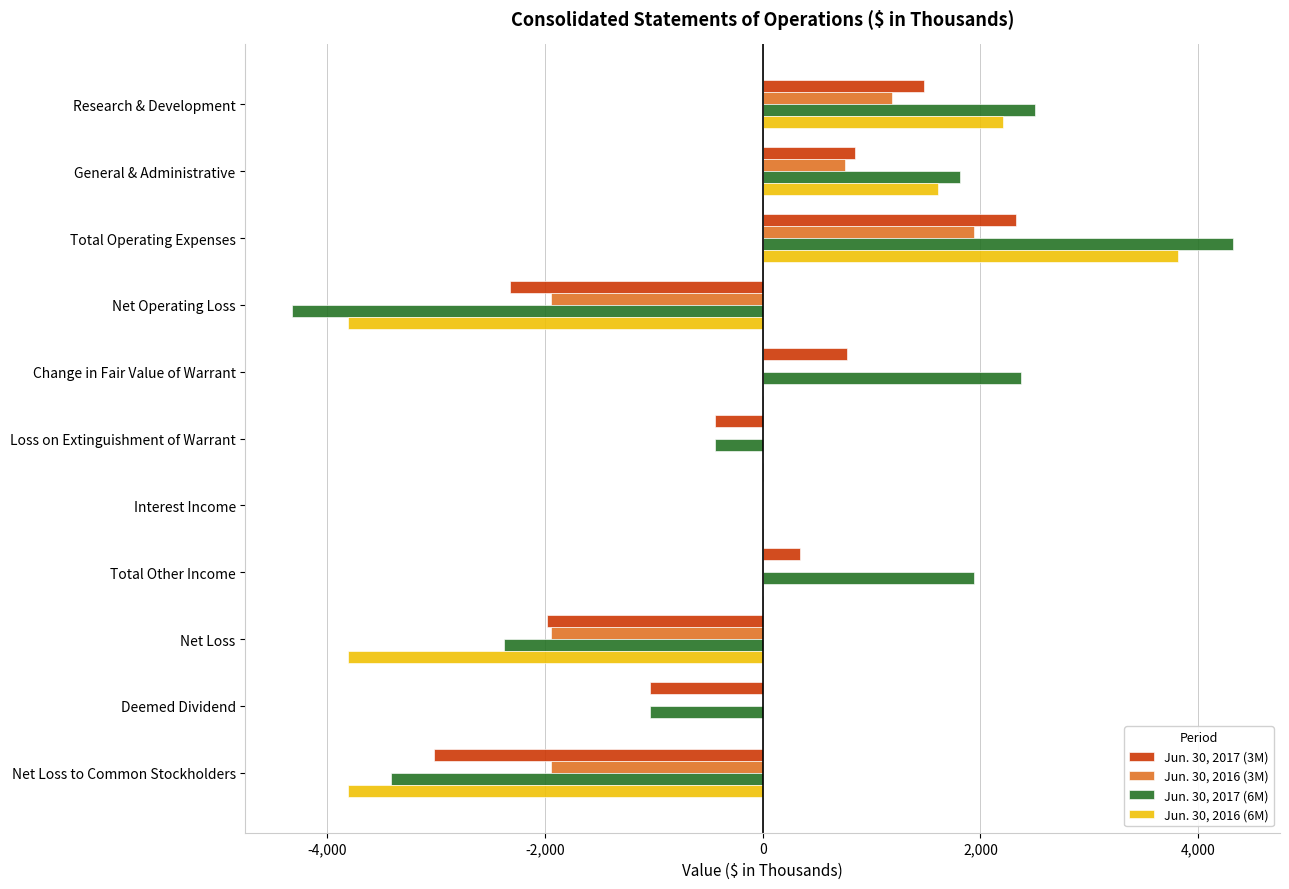

Which series has the widest spread of values?

Jun. 30, 2017 (6M)